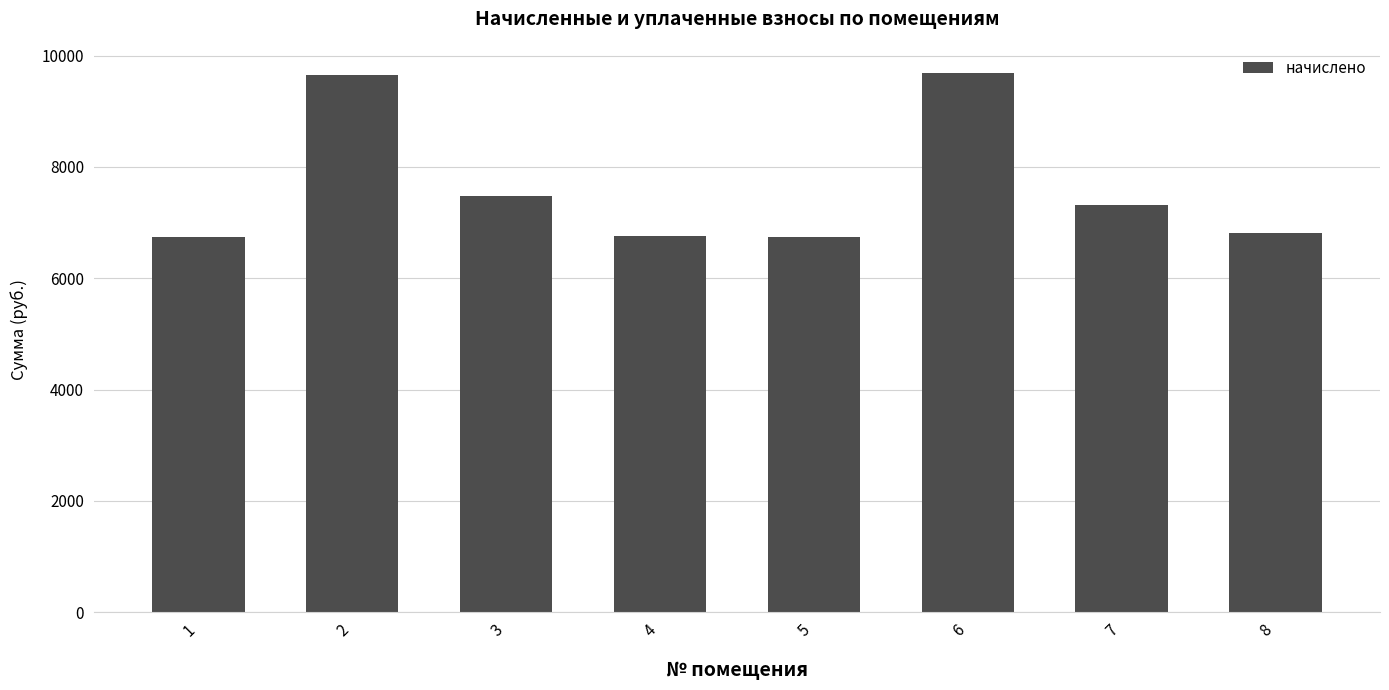

What is the maximum value shown in the chart?

9689.5